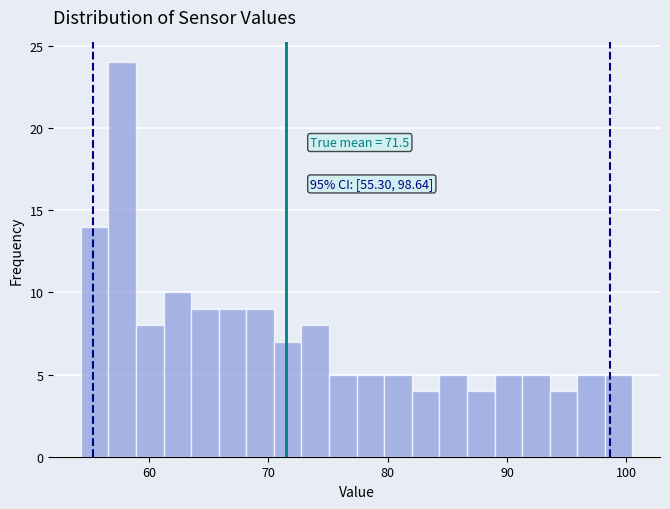

Around what value on the x-axis is the tallest bar? Give the approximate position of its centre, as read against the axis.

58